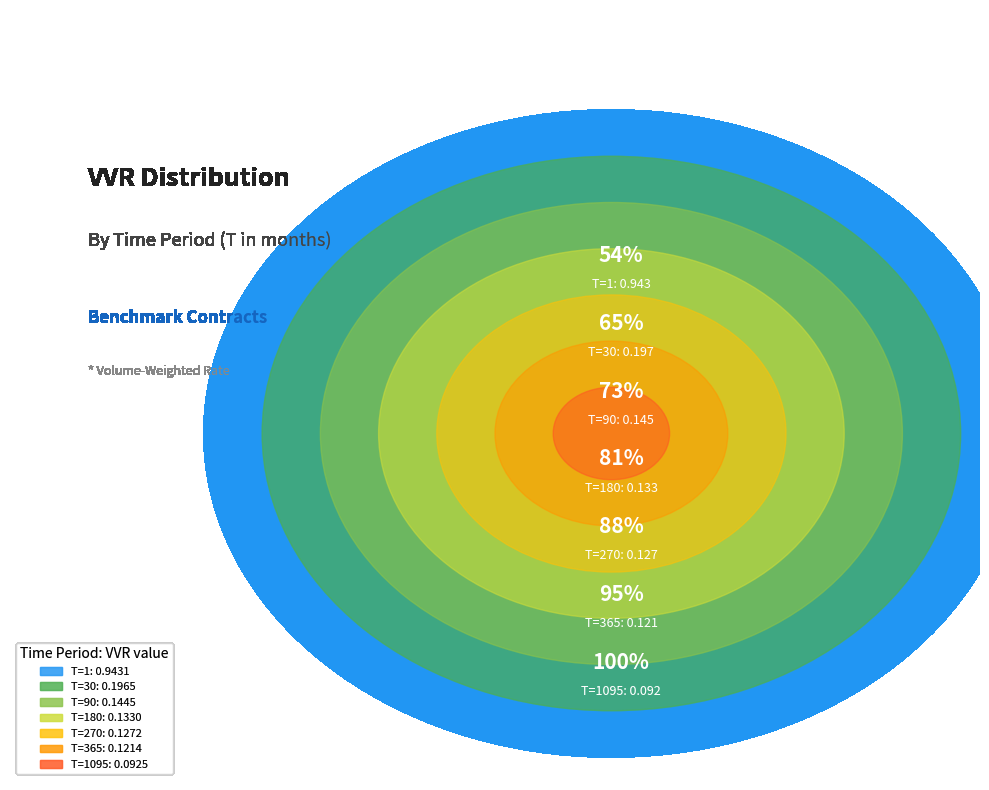

How many segments does this pie chart have?

7